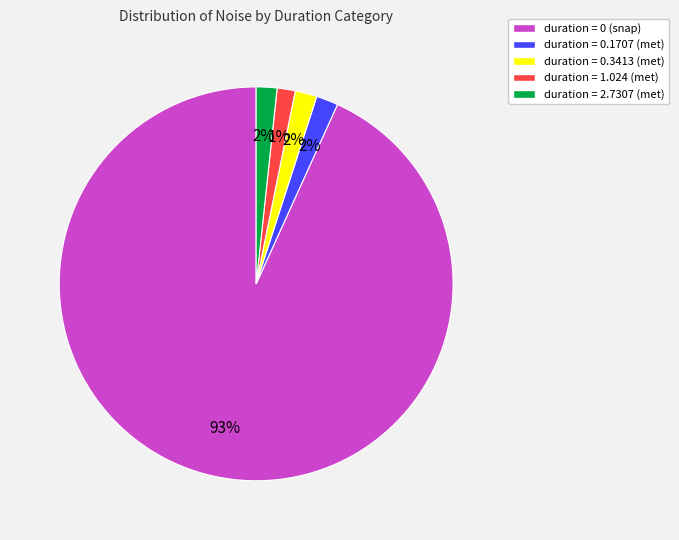

Do duration = 2.7307 (met) and duration = 0.1707 (met) together represent more than half of the pie?

No